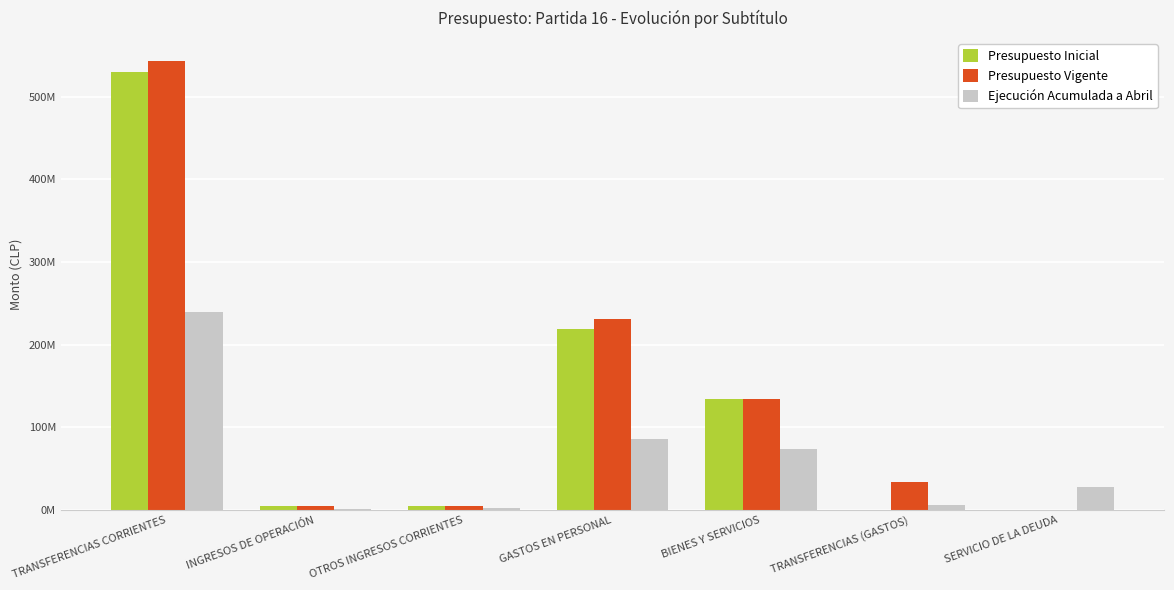

Between OTROS INGRESOS CORRIENTES and BIENES Y SERVICIOS, which series saw the biggest shift?

Presupuesto Vigente